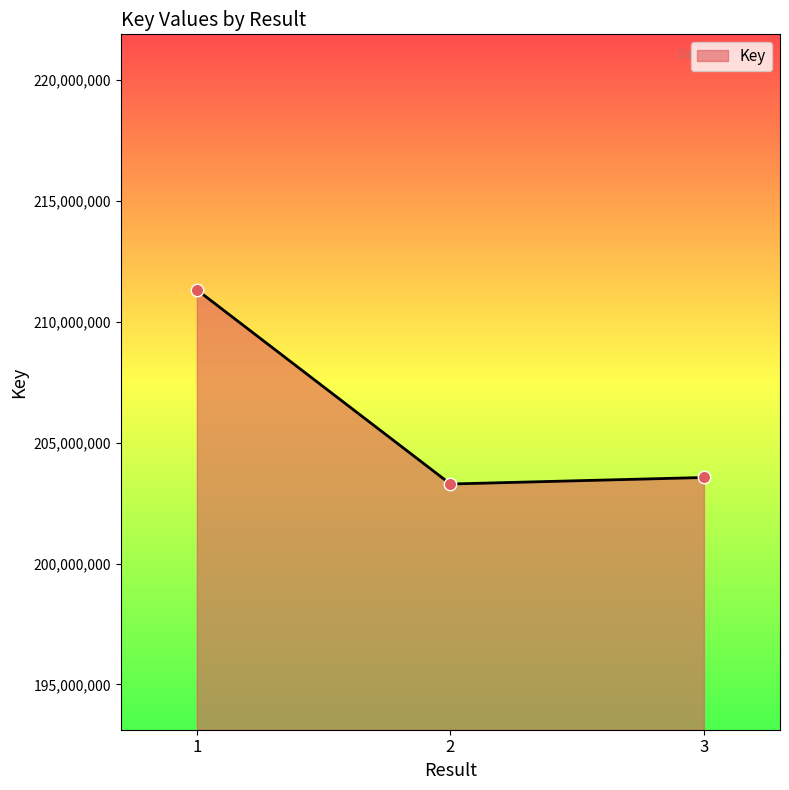

What is the change in value from 2 to 3?

+269791